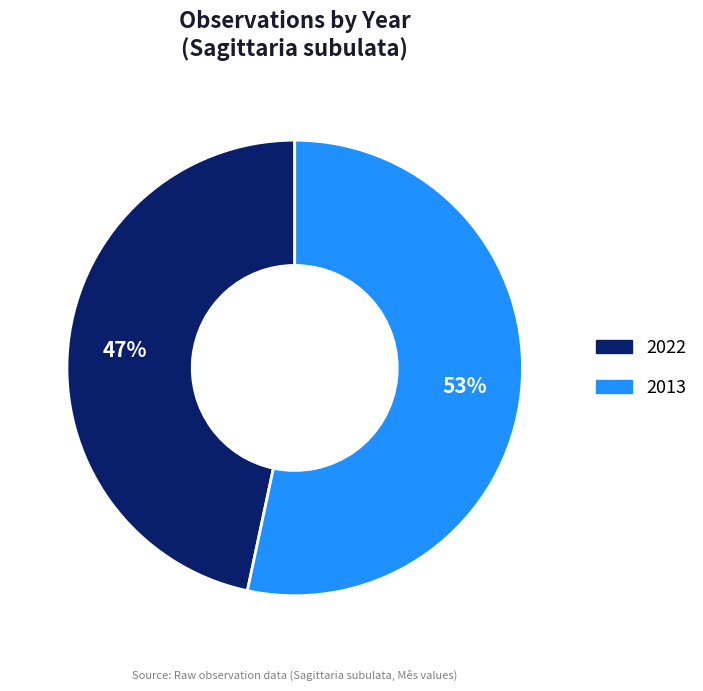

Is there any slice that represents more than half of the pie?

Yes